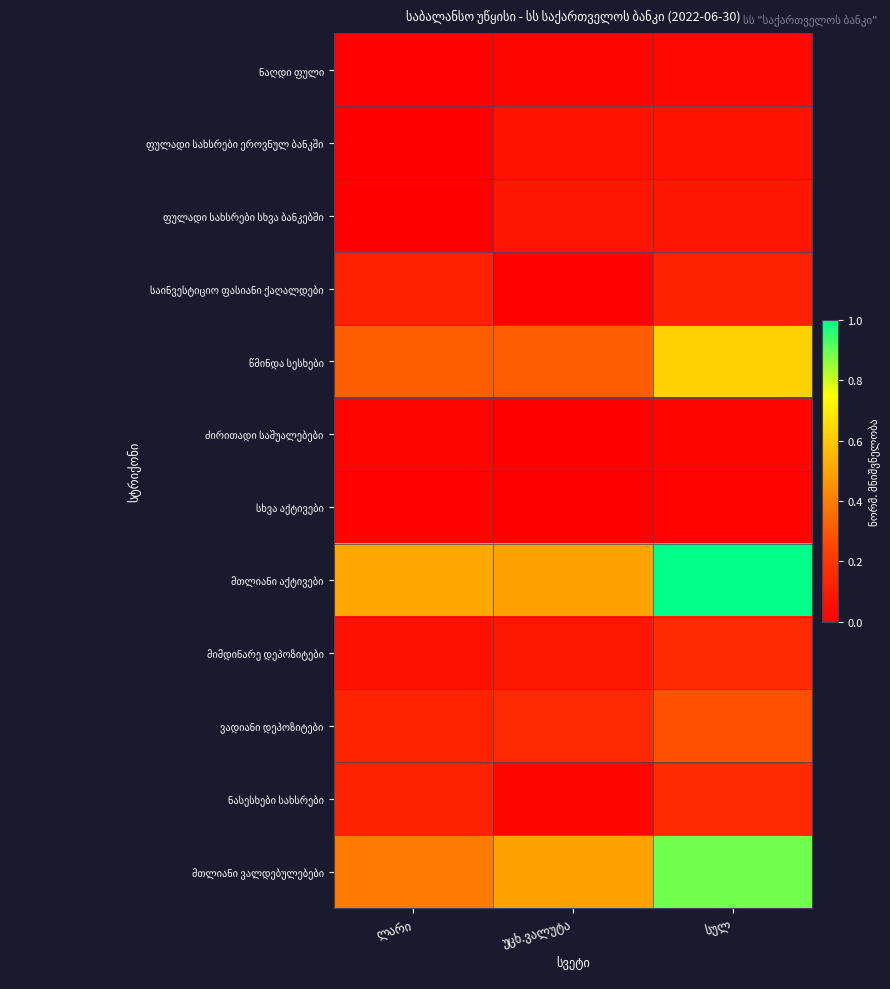

Rank the series by their maximum value, from highest to lowest.

მთლიანი აქტივები, მთლიანი ვალდებულებები, წმინდა სესხები, ვადიანი დეპოზიტები, მიმდინარე დეპოზიტები, ნასესხები სახსრები, საინვესტიციო ფასიანი ქაღალდები, ფულადი სახსრები სხვა ბანკებში, ფულადი სახსრები ეროვნულ ბანკში, ნაღდი ფული, ძირითადი საშუალებები, სხვა აქტივები